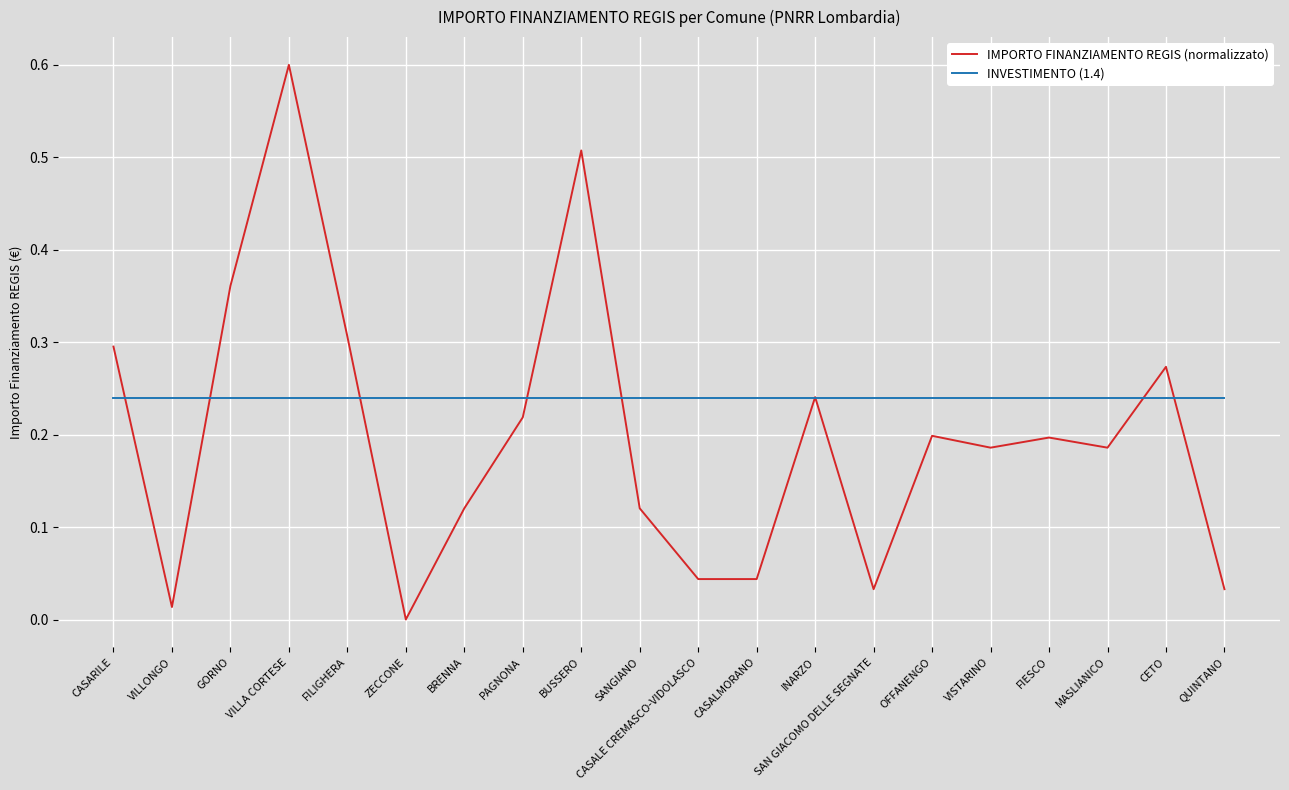

Does the chart have visible grid lines?

Yes